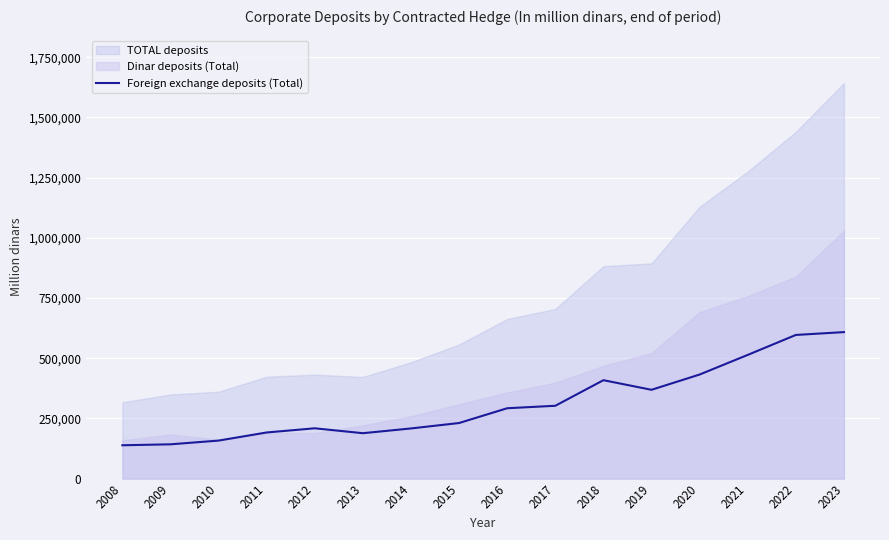

Where is the first local minimum?

2013